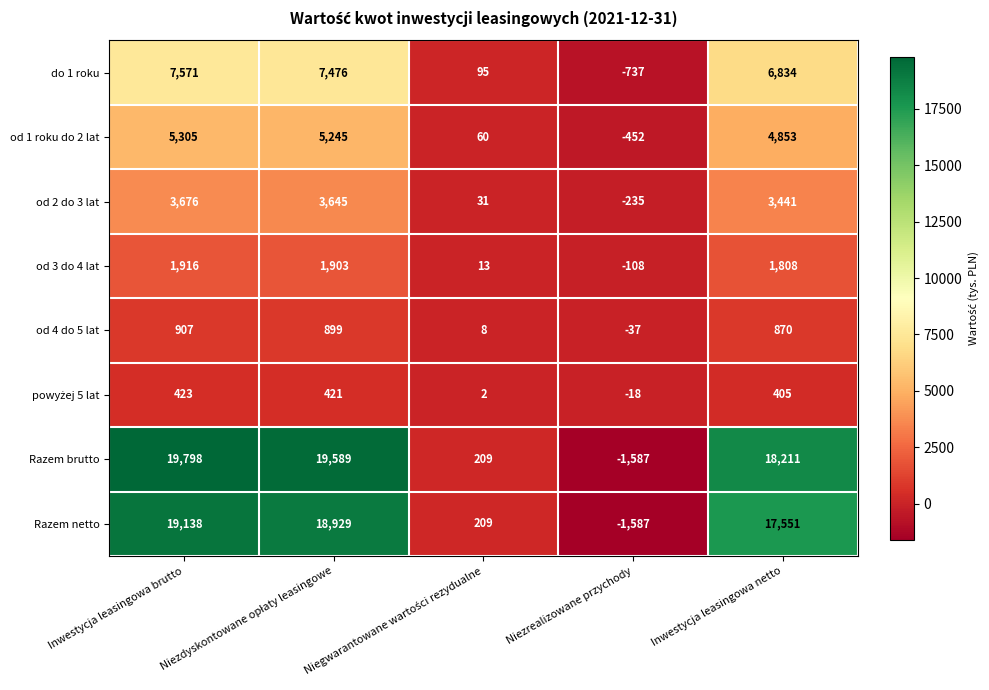

What is the difference between the maximum and minimum values in the Razem netto series?

20725